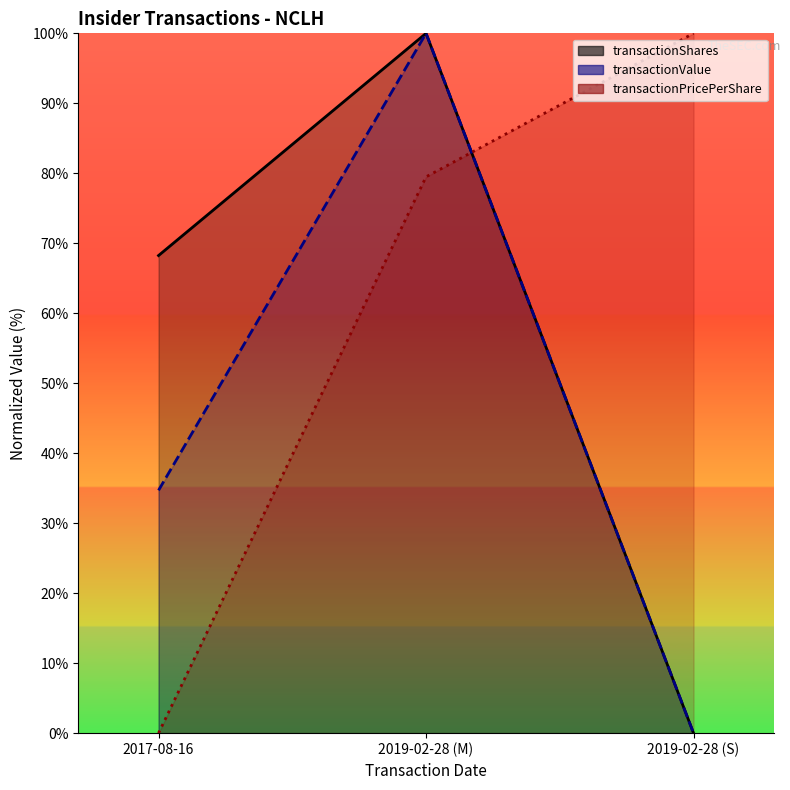

What is the value of the transactionPricePerShare point at the 3rd from the left?

100.0